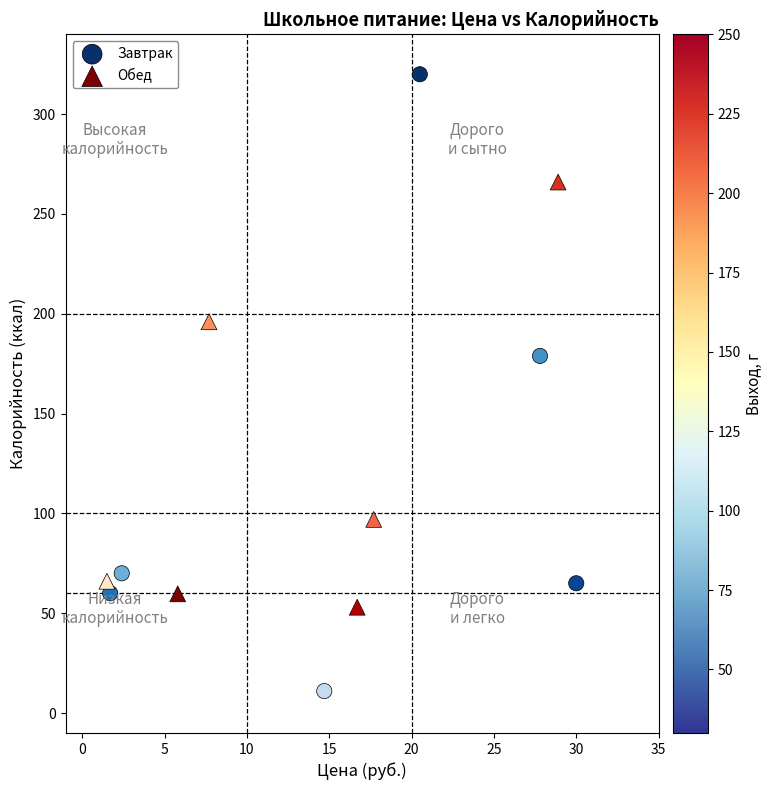

Which series has the largest Y range (max minus min)?

Завтрак